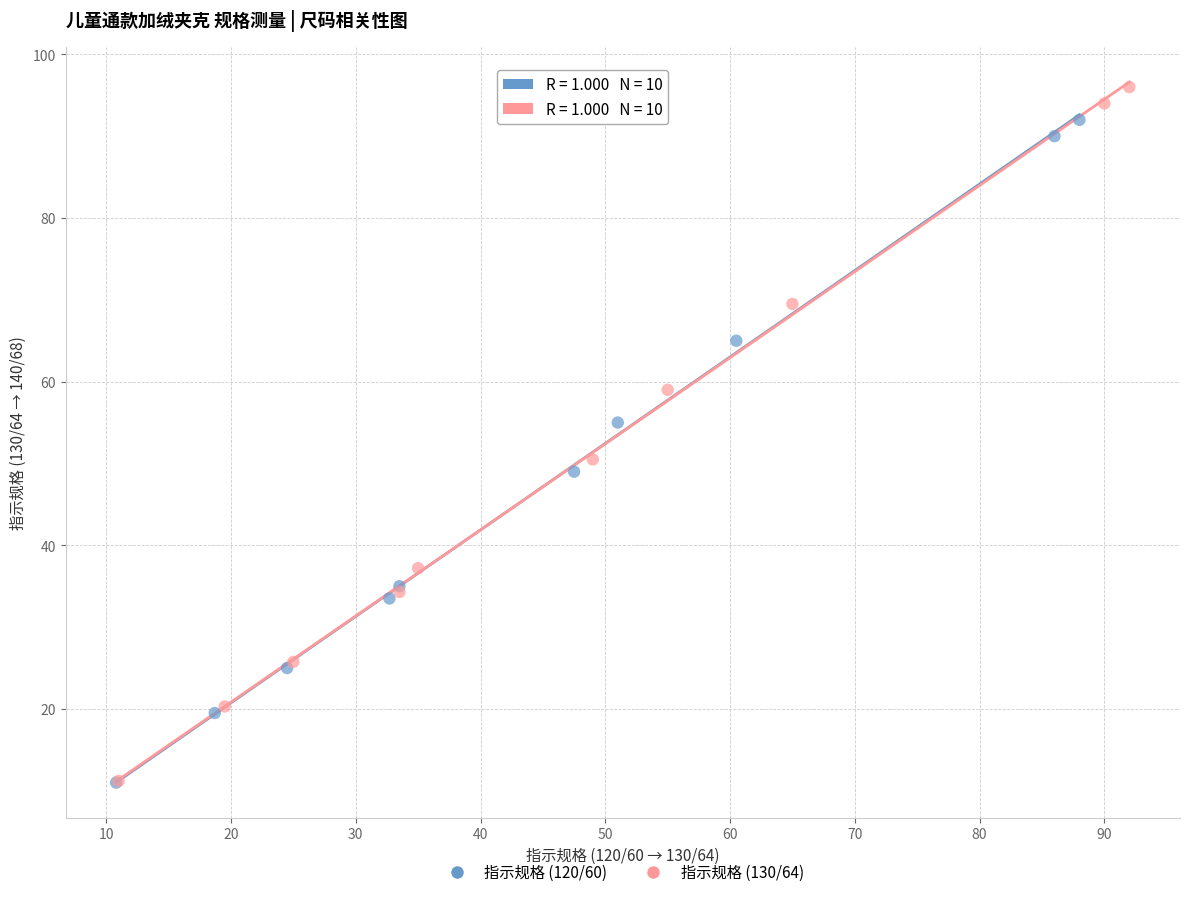

Which series reaches the maximum Y coordinate?

指示规格 (130/64)